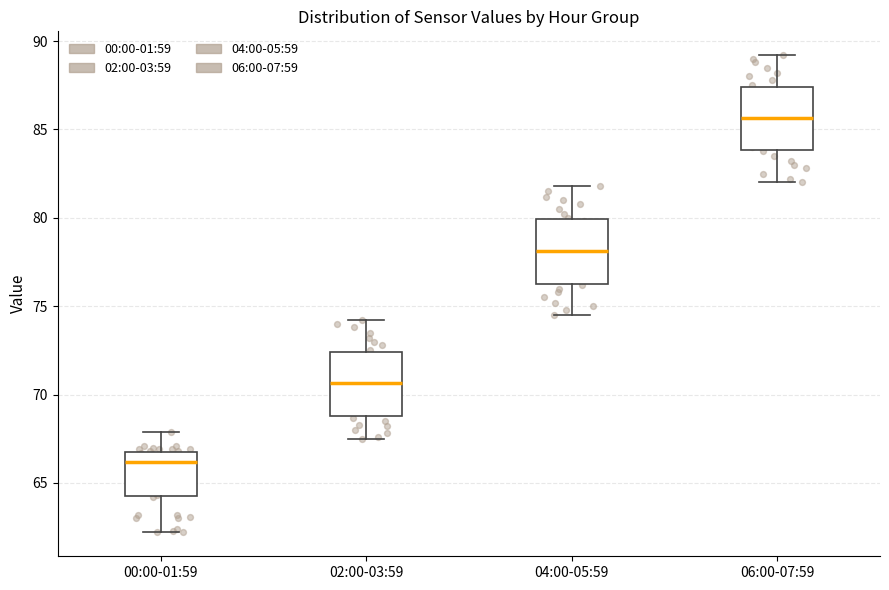

Reading left to right, transcribe this box plot: for each box, give where its median line is, the range the box spans, and where its two whiskers end, as read against the y-axis. The values are not printed on the chart, so give them approximately, as read against the axis.

00:00-01:59: median 66.0, box 64.5 to 66.5, whiskers 62.0 to 68.0
02:00-03:59: median 70.5, box 69.0 to 72.5, whiskers 67.5 to 74.0
04:00-05:59: median 78.0, box 76.5 to 80.0, whiskers 74.5 to 82.0
06:00-07:59: median 85.5, box 84.0 to 87.5, whiskers 82.0 to 89.0